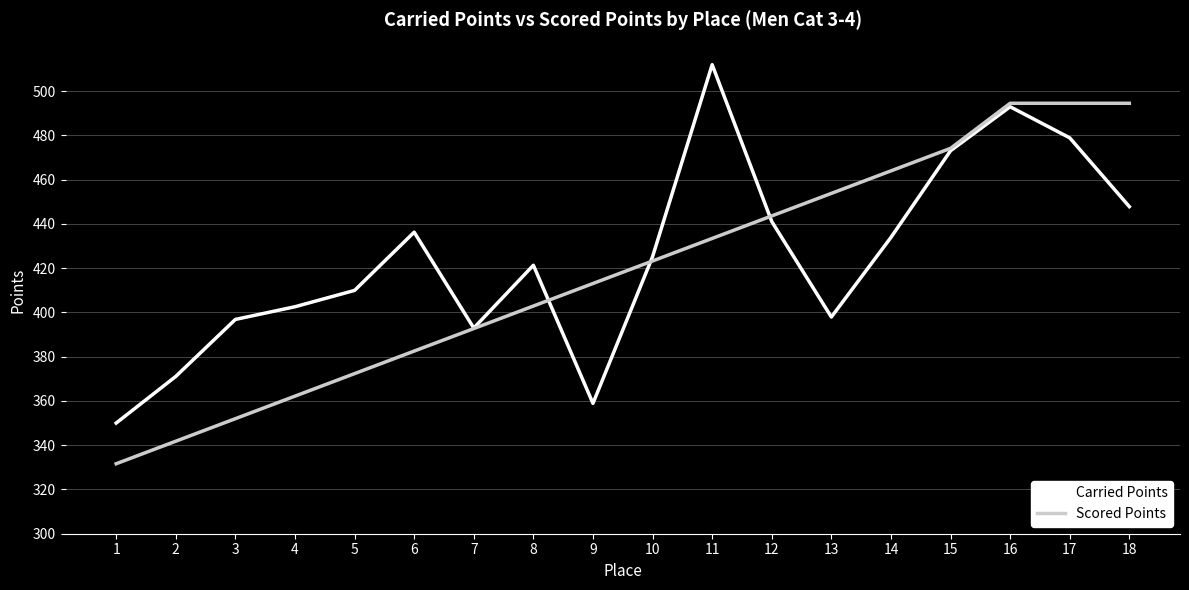

Which series changed the most between 2 and 7?

Scored Points